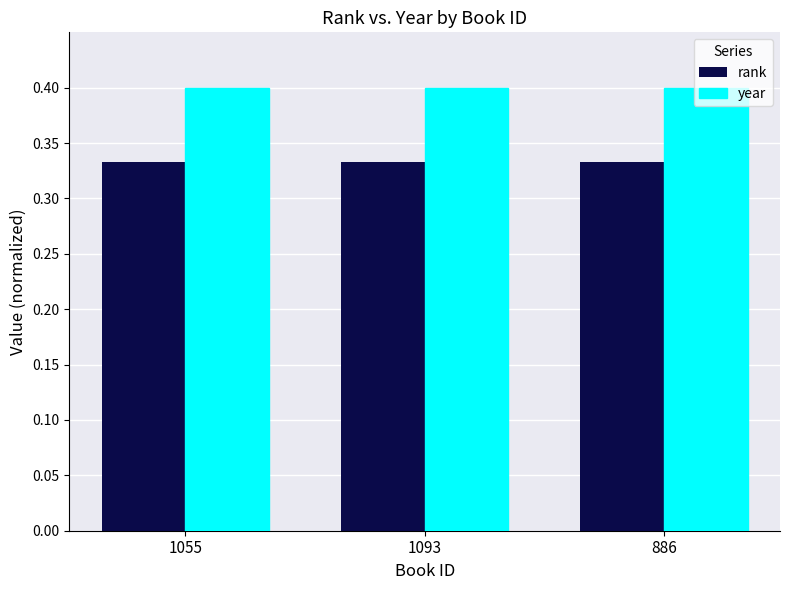

The value of year at 1093 is 0.2. True or false?

False